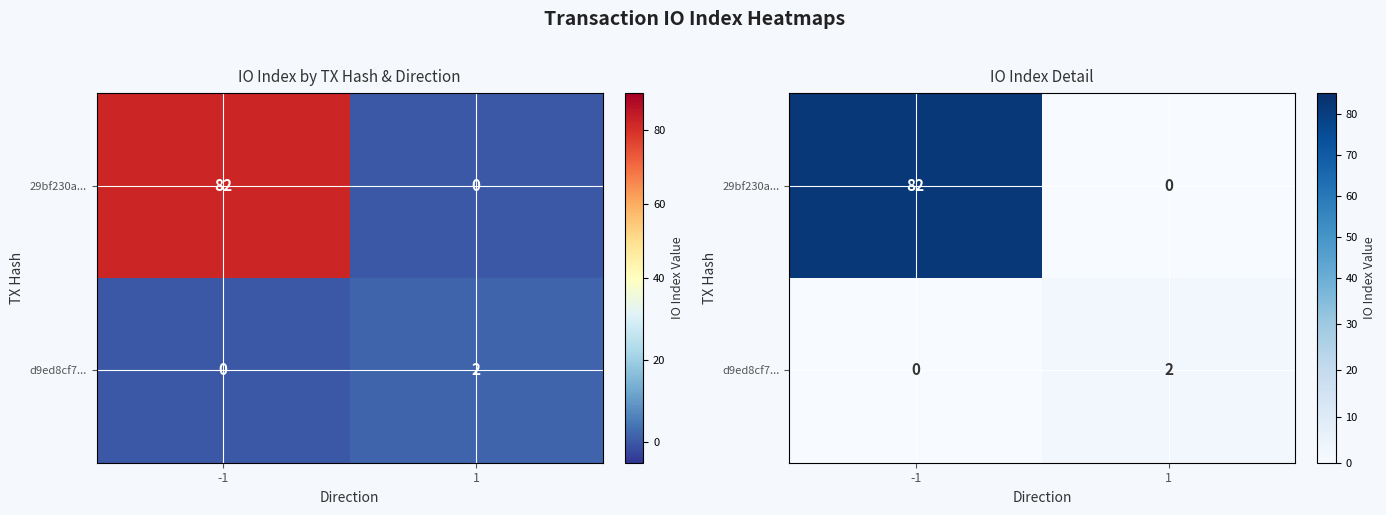

Which has a higher value, -1 or 1?

-1